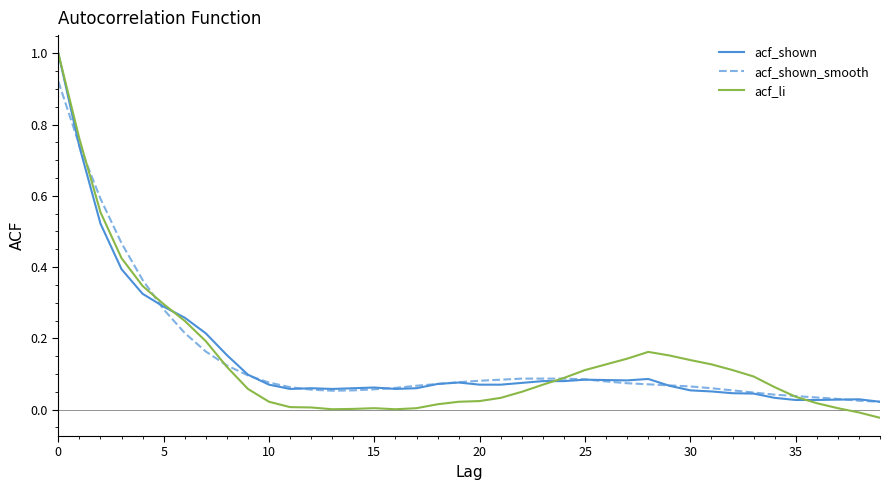

What is the highest value of the acf_shown series?

1.0